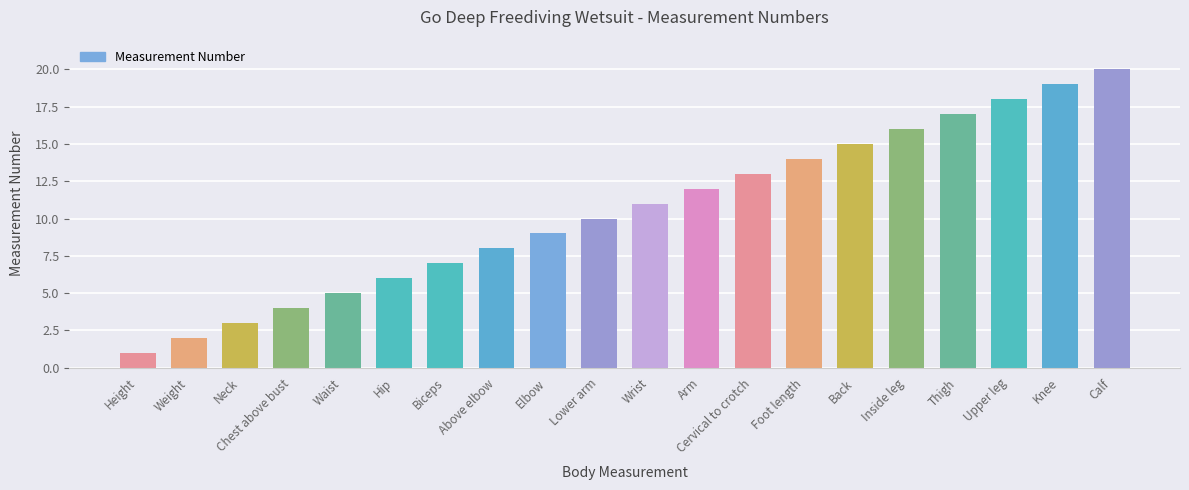

Where is the data nearest to the value 10?

Lower arm